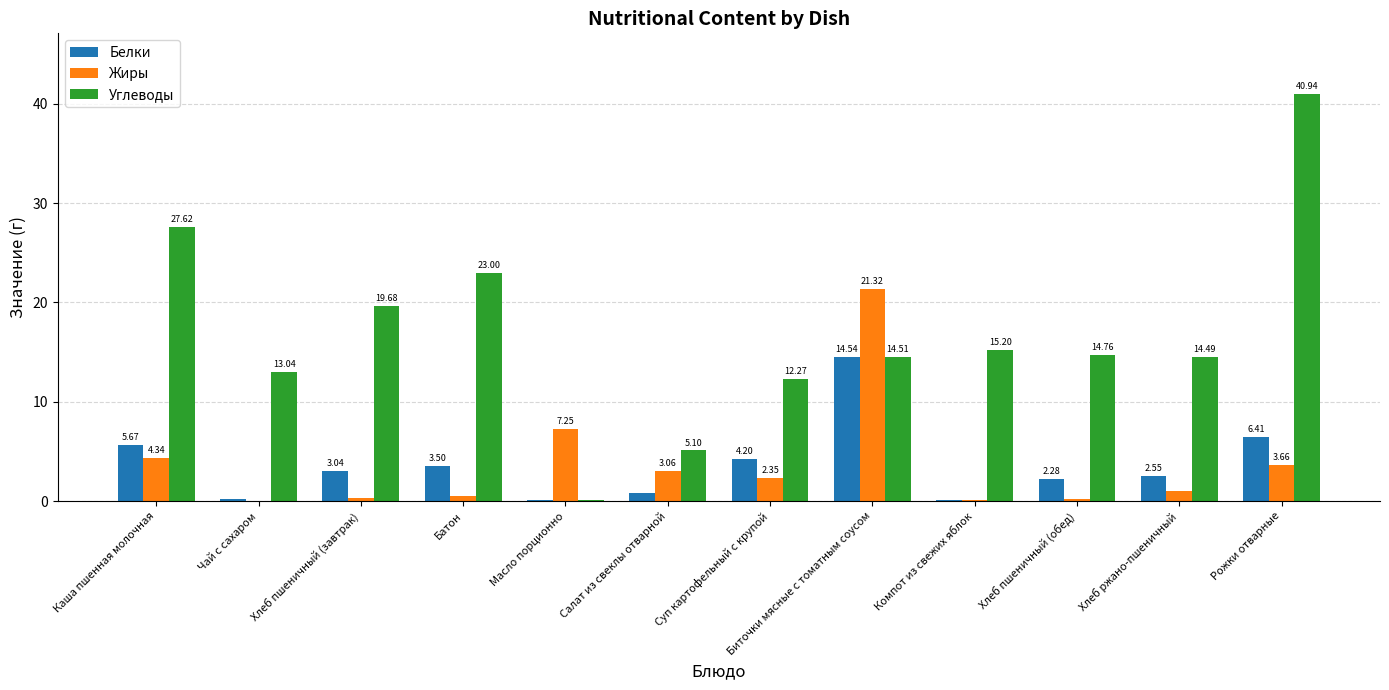

What are all the series names shown in the legend?

Белки, Жиры, Углеводы